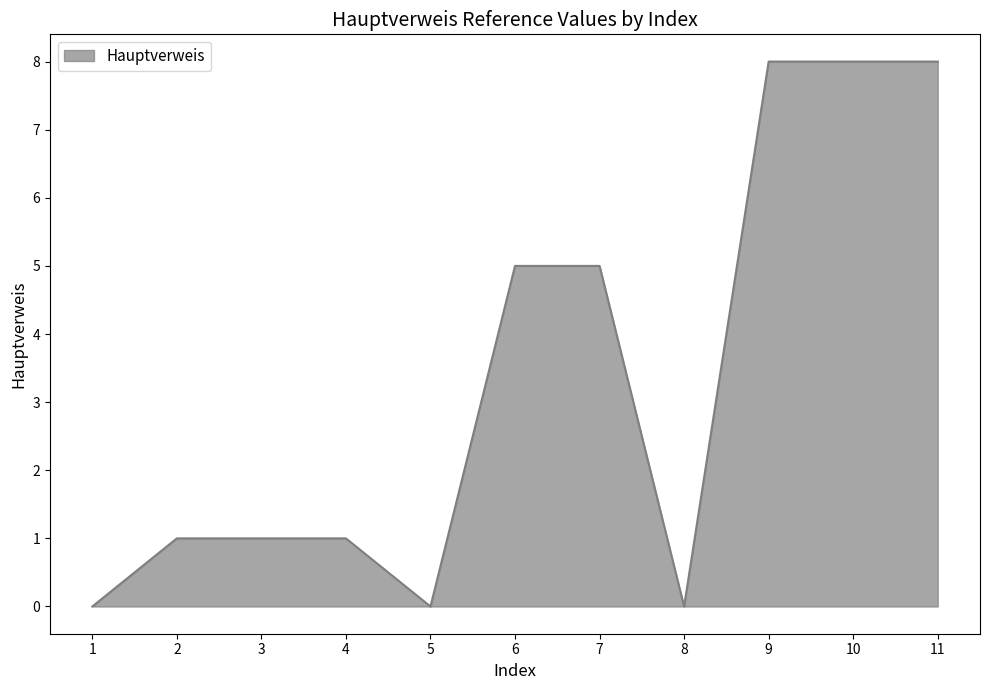

Does the chart have visible grid lines?

No